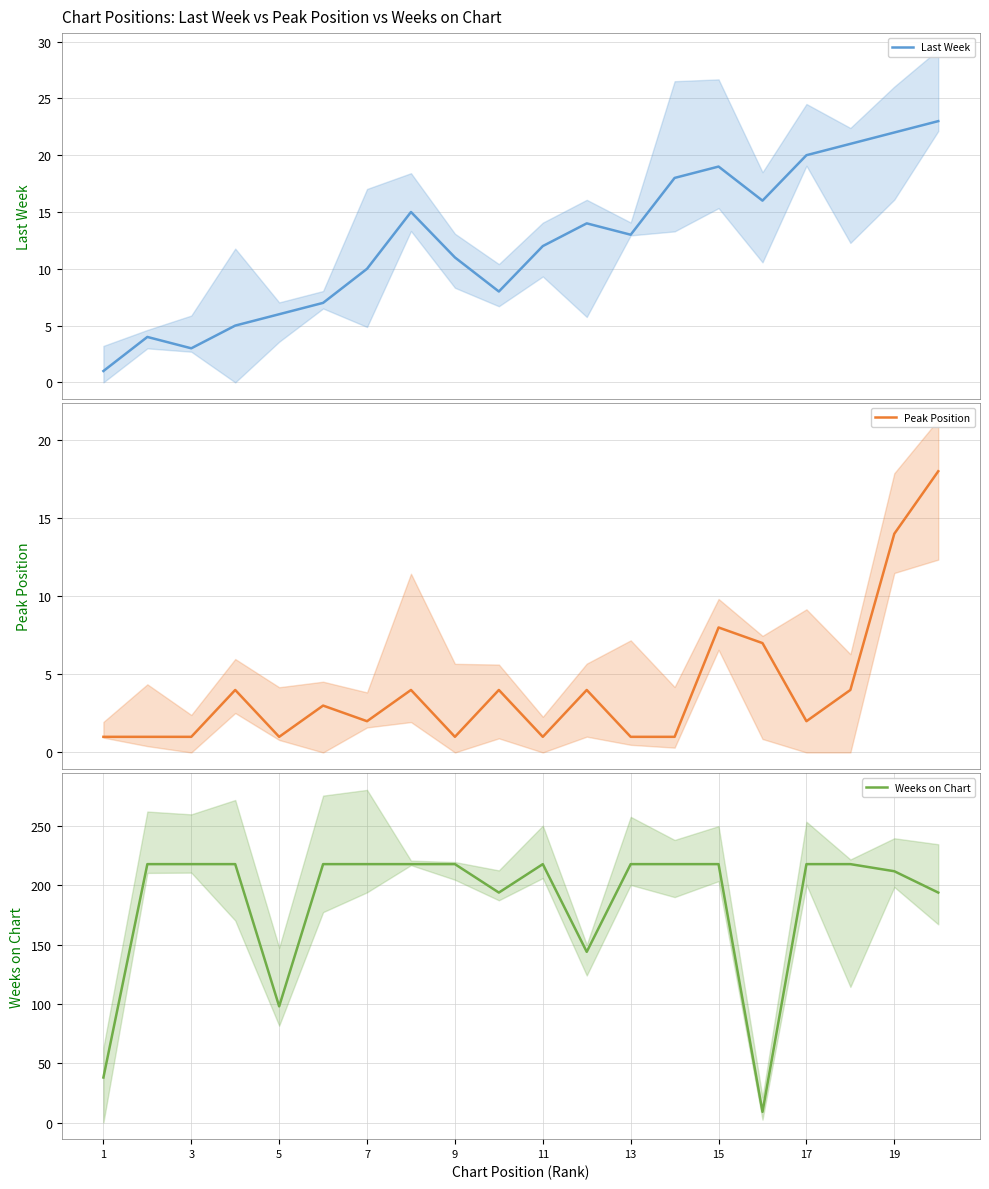

What is the highest value of the Last Week series?

23